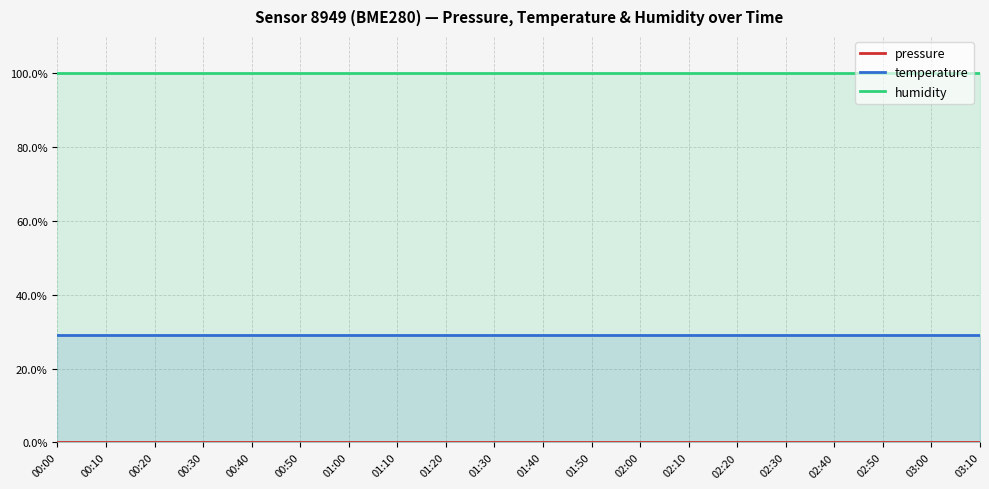

What is the label of the 18th point from the right?

00:20